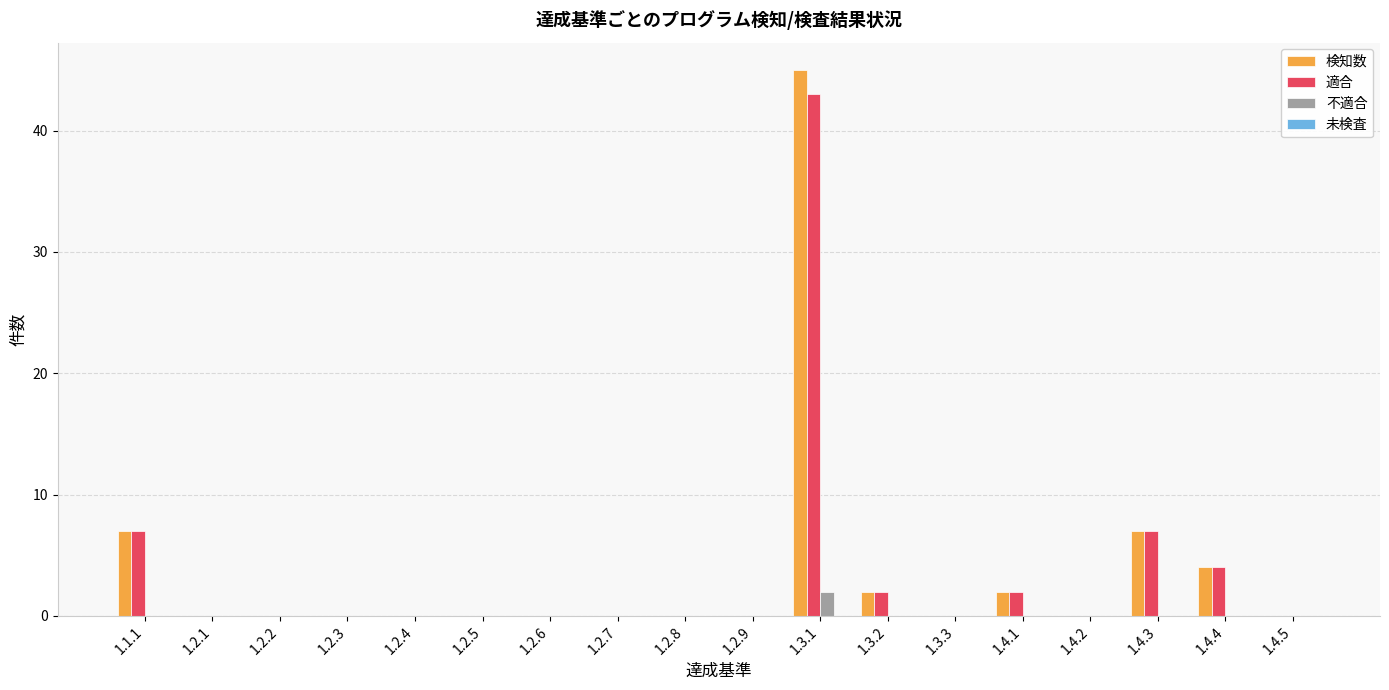

What is the sum of all 適合 values?

65